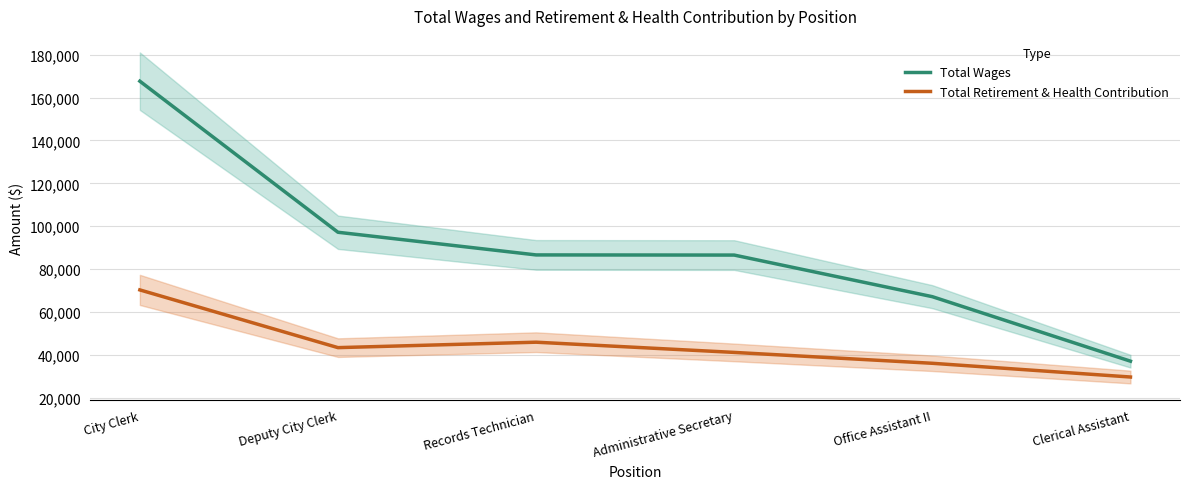

Where is Total Retirement & Health Contribution nearest to the value 49975?

Records Technician